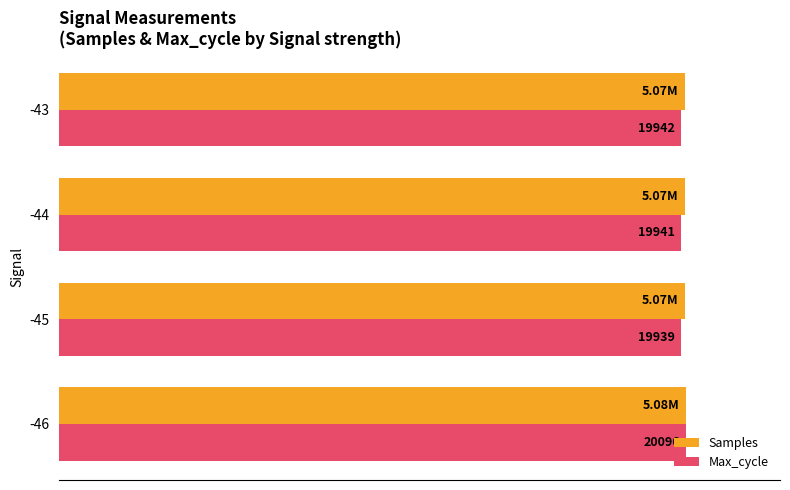

How many bars are there in each group?

2